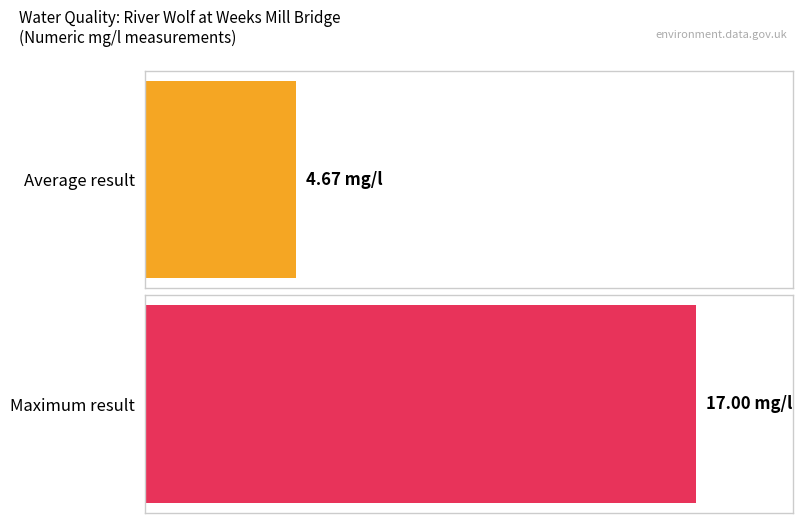

The chart shows a value of 2.3 at Nitrate-N. True or false?

False